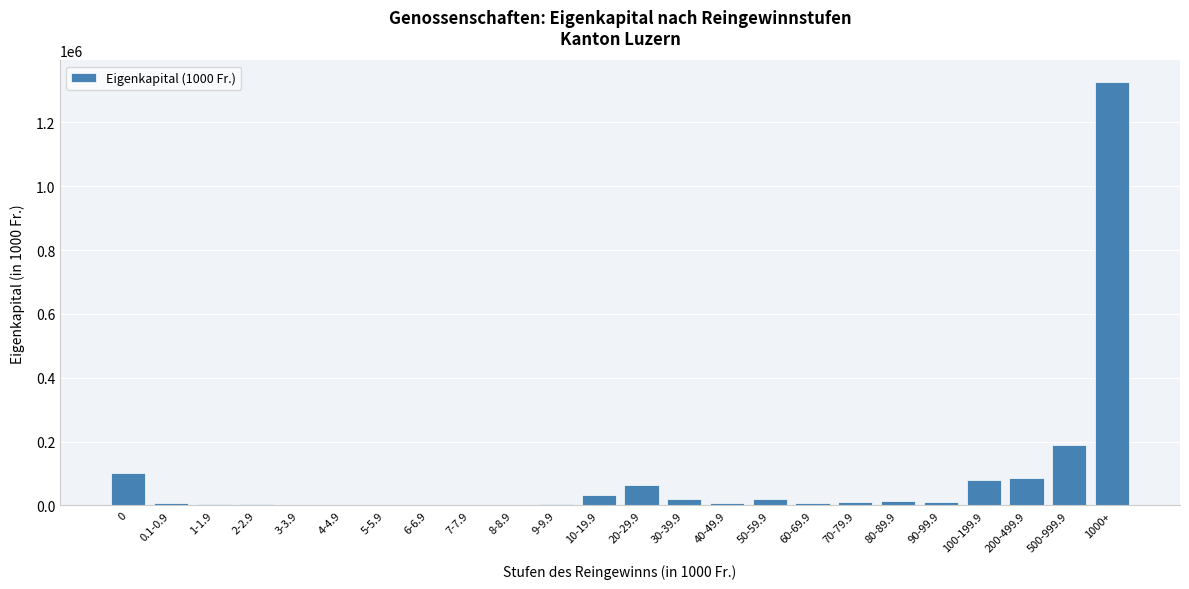

Where is the data nearest to the value 664638?

500-999.9